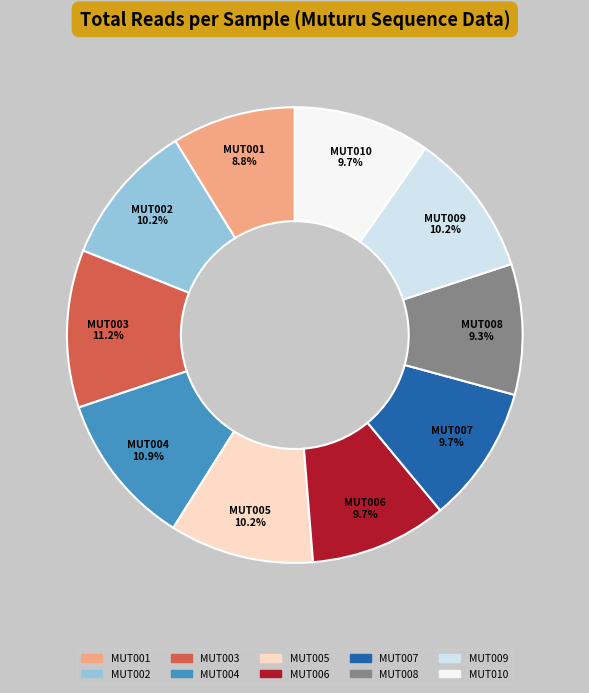

To the nearest percent, what percentage of the pie is MUT009?

10%